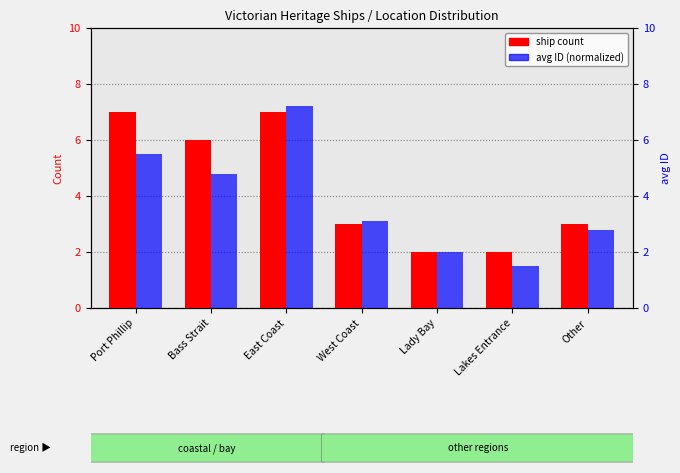

The value of avg ID (normalized) at Lakes Entrance is 2.0. True or false?

False